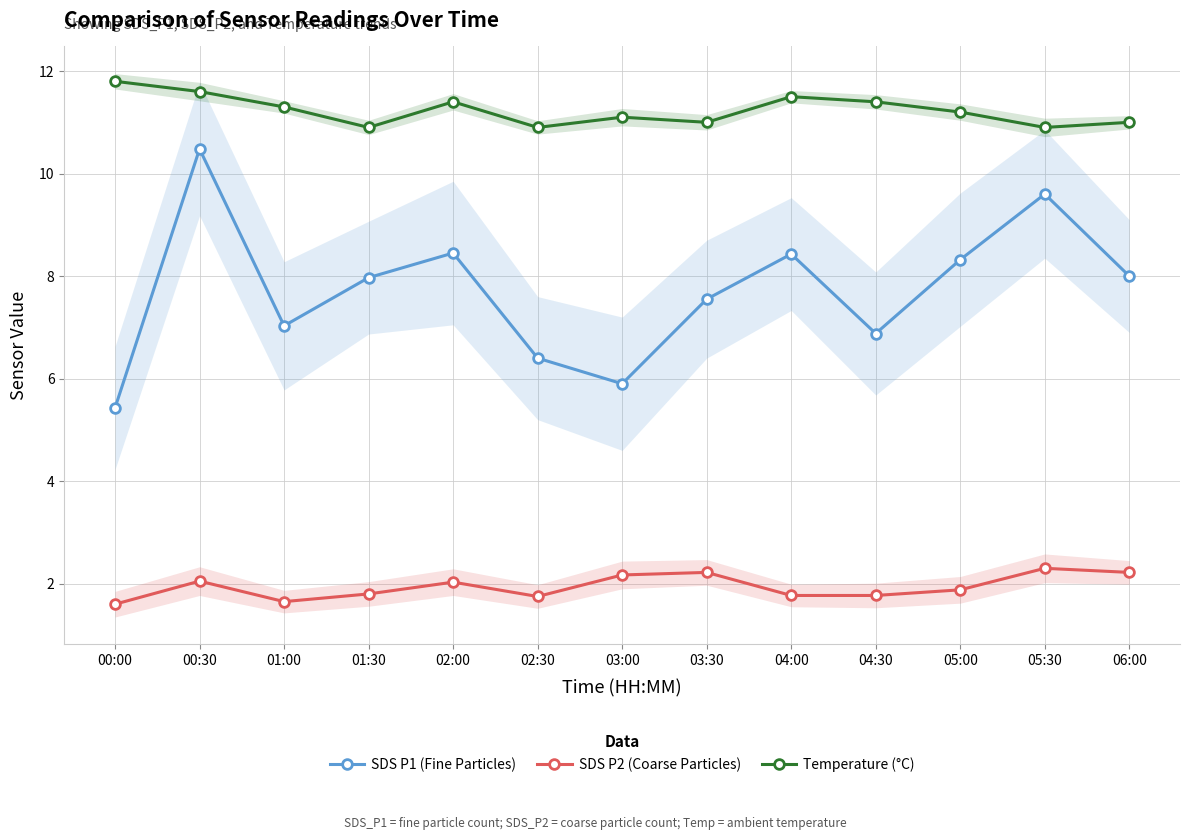

What is the label of the 2nd point from the left?

00:30